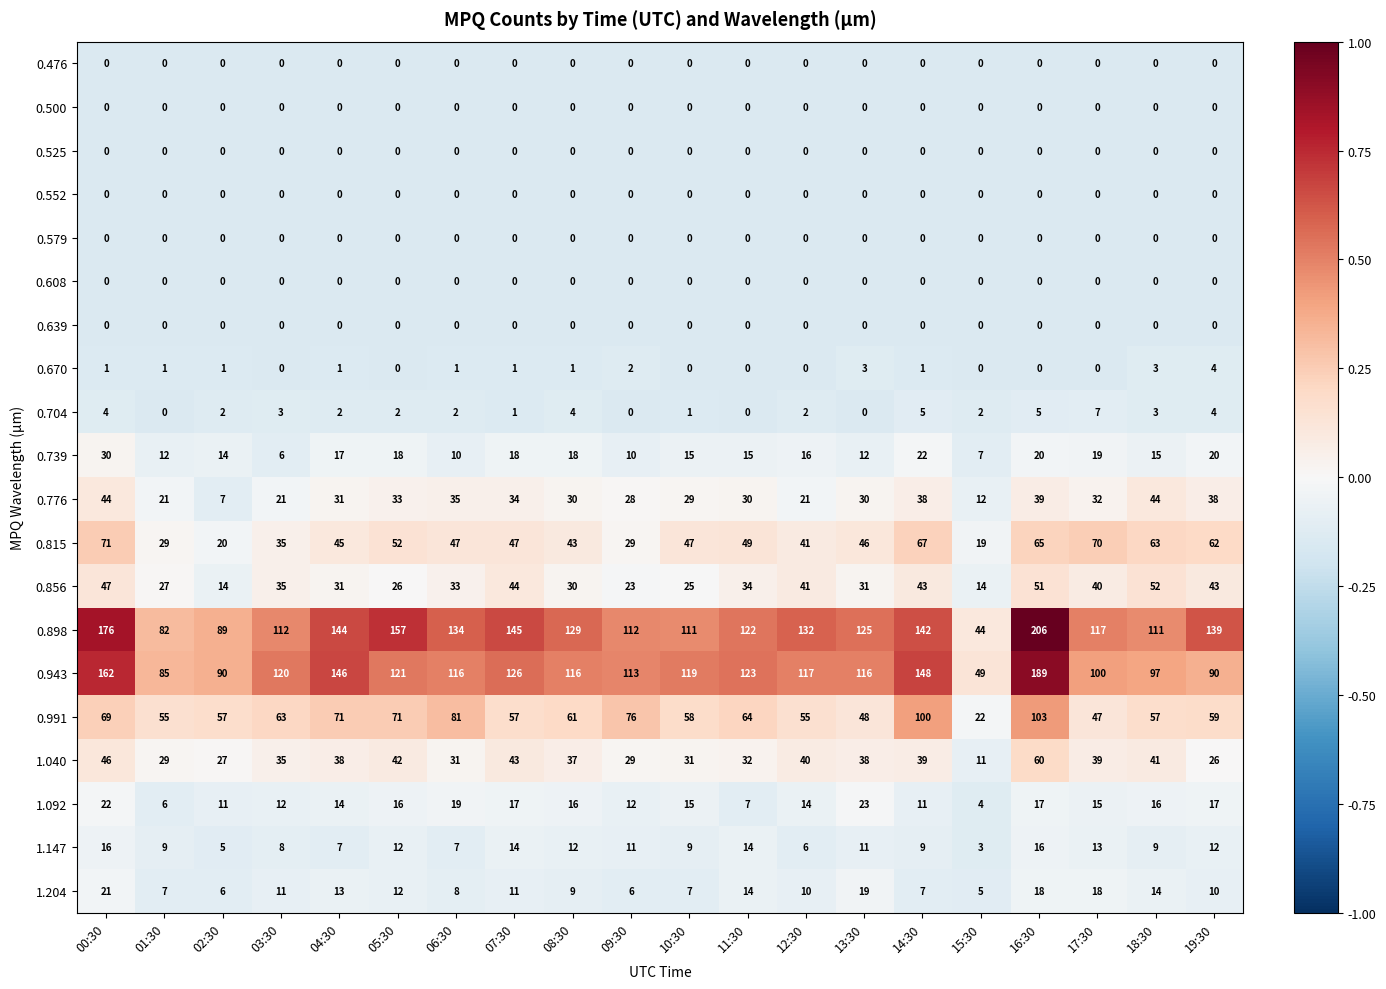

Which series has the largest total across all categories?

0.898